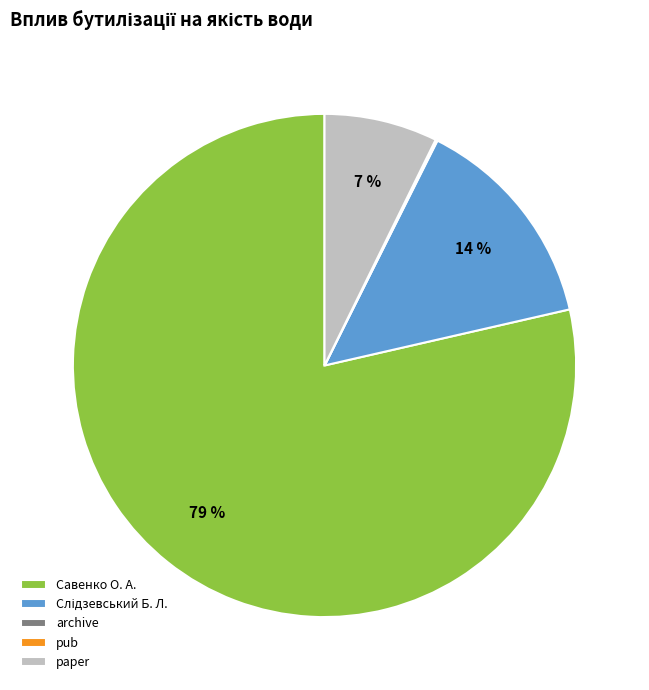

The Савенко О. А. slice represents 79% of the pie. True or false?

True